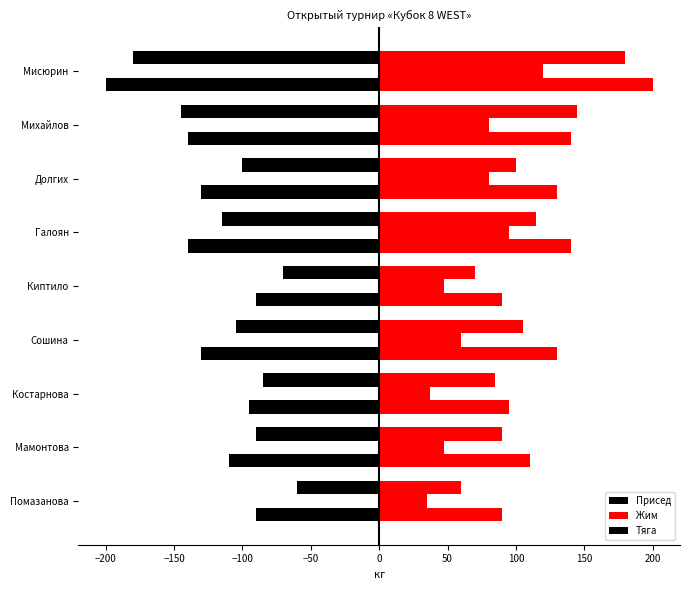

What is the difference between the highest and lowest values at Костарнова?

132.5